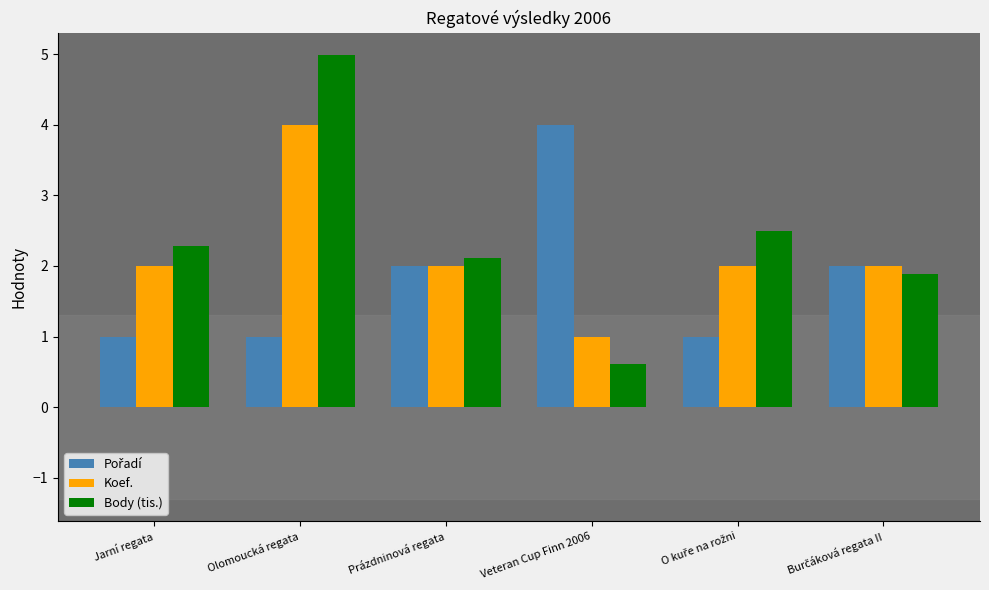

The Body (tis.) series shows 2.1 at Prázdninová regata. True or false?

True